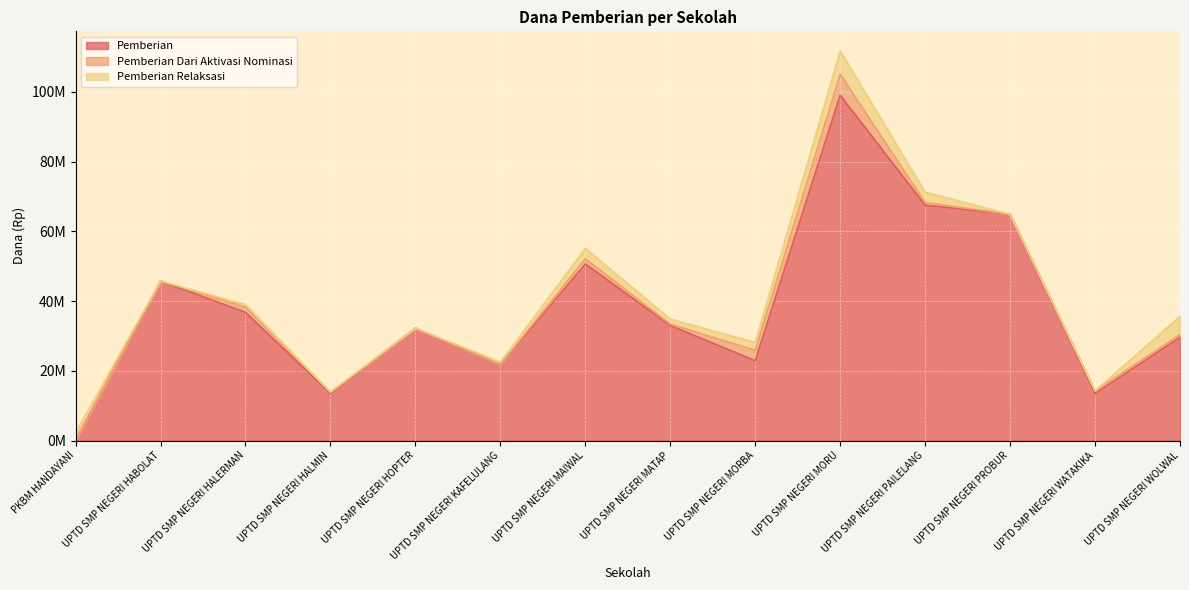

What is the sum of the Pemberian values at UPTD SMP NEGERI KAFELULANG and UPTD SMP NEGERI PAILELANG?

89250000